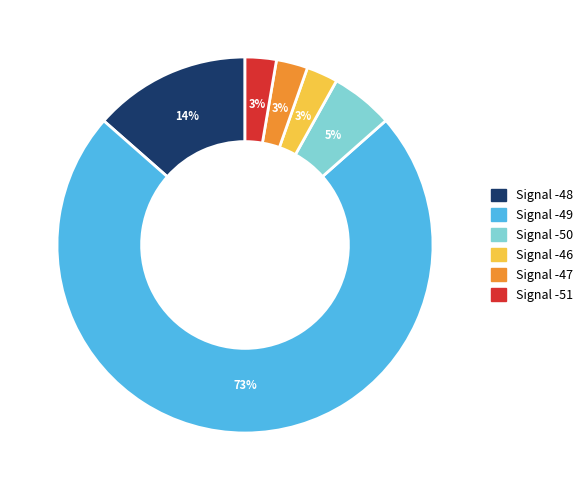

Is there a majority slice in this chart?

Yes